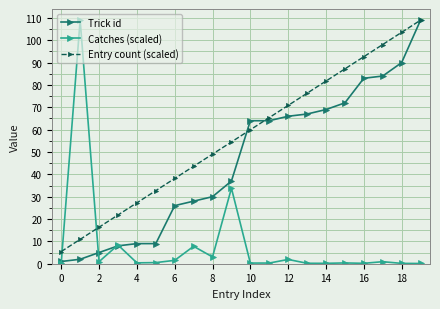

What is the maximum value for Catches (scaled)?

109.0